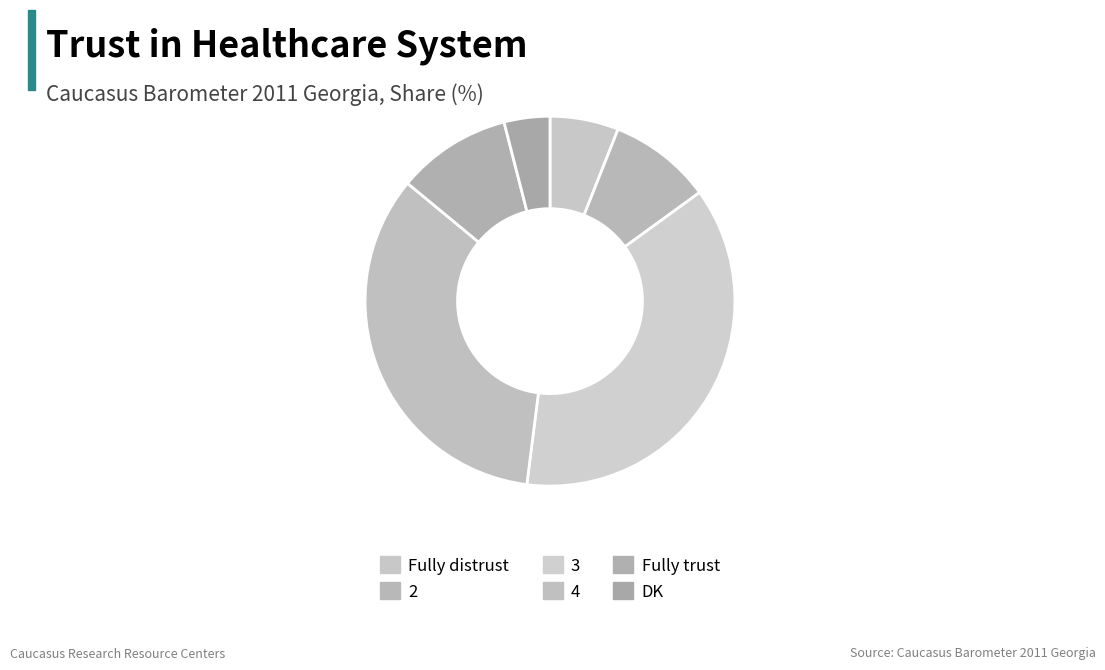

To the nearest percent, what percentage of the pie is 4?

34%